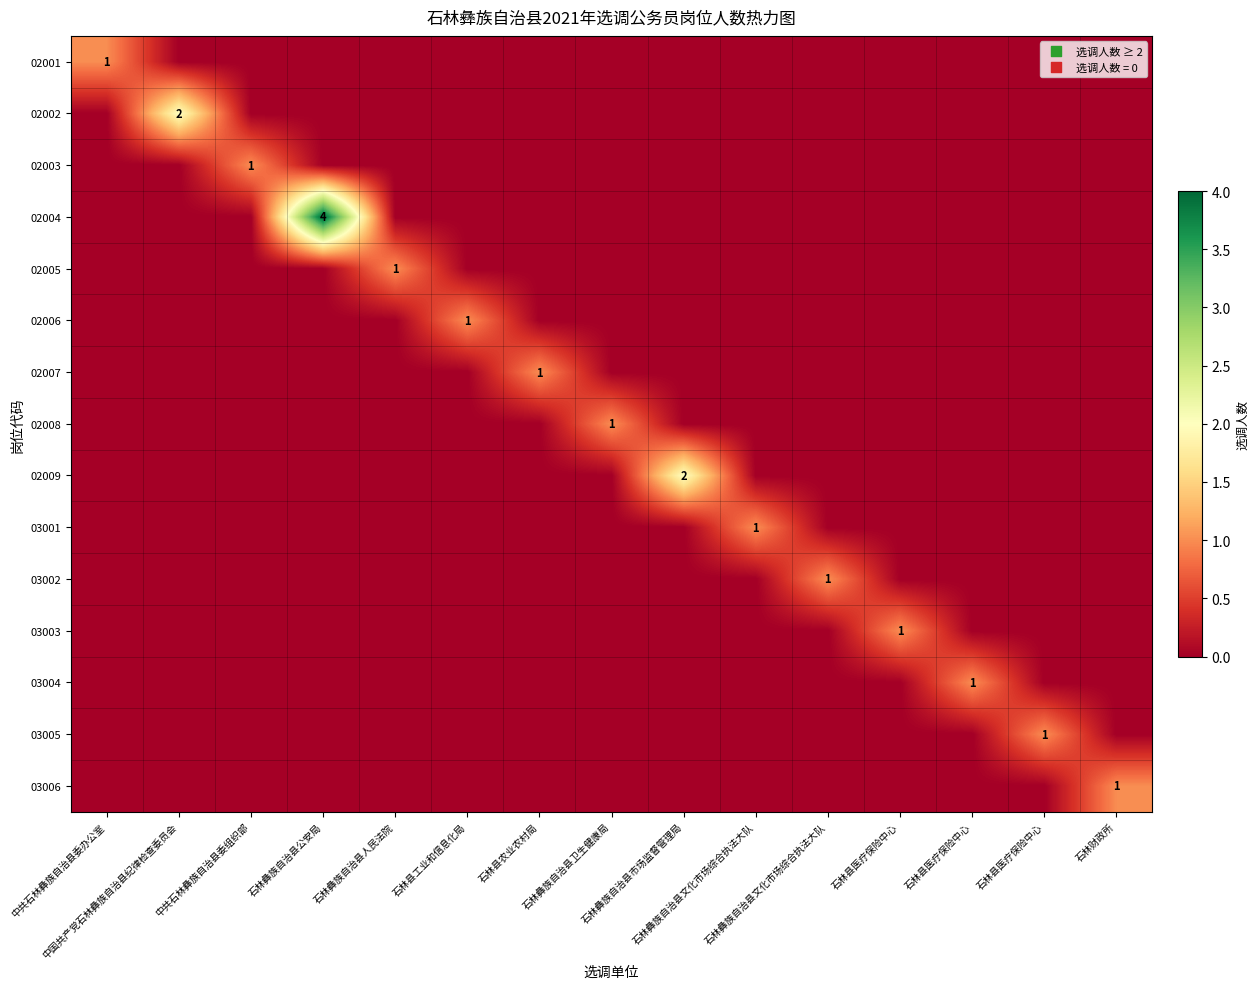

How many values in 03006 are above zero?

1